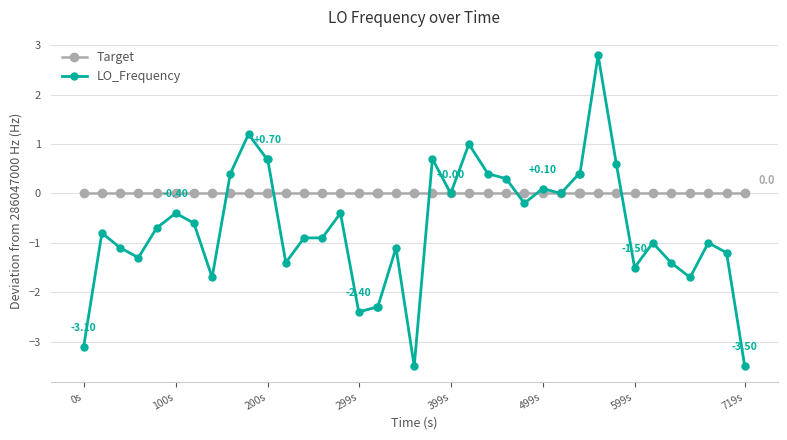

Count the number of categories in the chart.

40